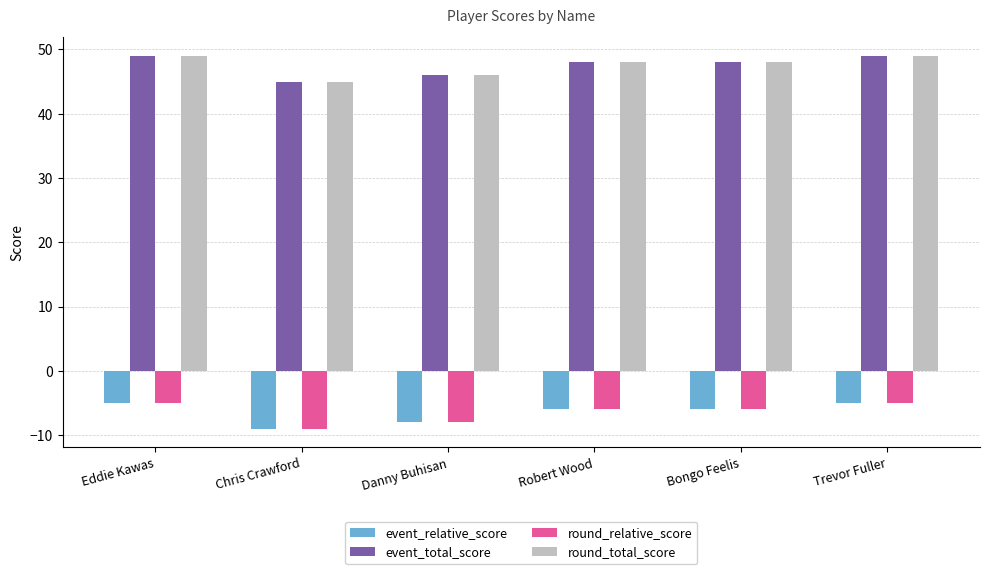

What is the approximate value of event_relative_score at Trevor Fuller?

-5